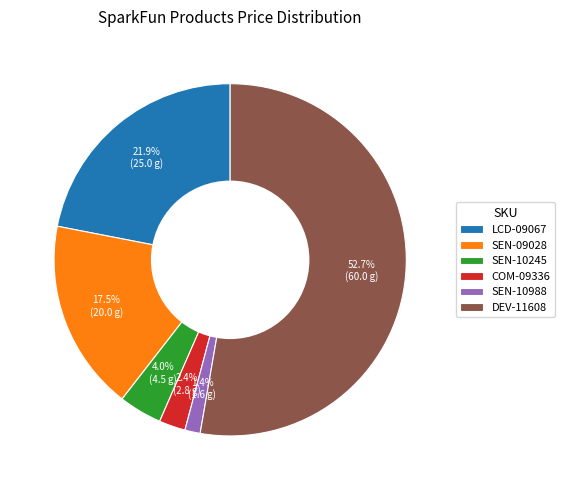

What portion of the pie excludes SEN-10988?

98.6%